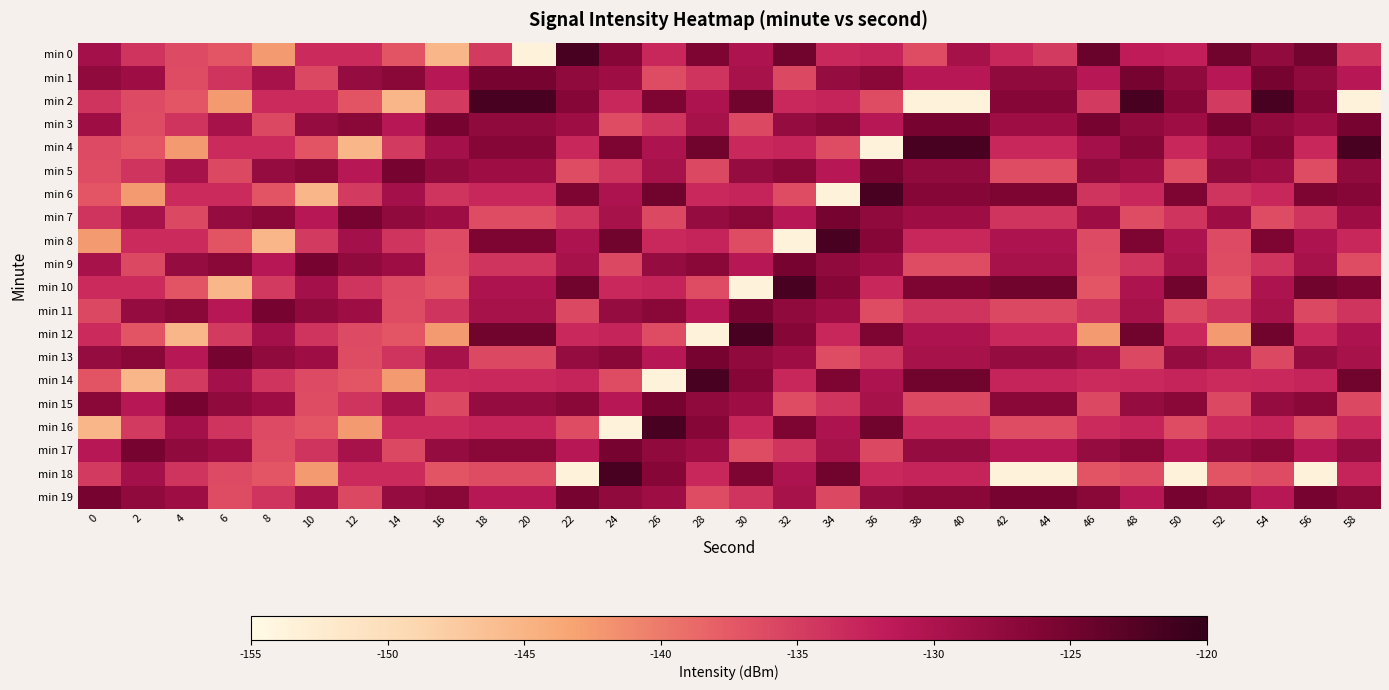

Reading left to right, extract all data points from this chart.

min 0: 0=-129.3	2=-134.2	4=-136.2	6=-137.1	8=-142.5	10=-133.4	12=-133.4	14=-137.0	16=-145.4	18=-134.8	20=-153.7	22=-121.7	24=-126.4	26=-132.9	28=-125.8	30=-130.1	32=-124.8	34=-133.1	36=-132.6	38=-136.3	40=-129.5	42=-132.9	44=-134.7	46=-124.3	48=-131.8	50=-132.2	52=-124.7	54=-127.6	56=-125.1	58=-134.1
min 1: 0=-127.4	2=-128.7	4=-136.4	6=-134.1	8=-129.7	10=-135.9	12=-127.9	14=-126.8	16=-131.0	18=-125.3	20=-125.3	22=-127.4	24=-128.7	26=-136.4	28=-134.1	30=-129.7	32=-135.9	34=-127.9	36=-126.8	38=-131.0	40=-131.0	42=-127.4	44=-127.4	46=-131.0	48=-125.3	50=-127.4	52=-131.0	54=-125.3	56=-127.4	58=-131.0
min 2: 0=-134.2	2=-136.2	4=-137.1	6=-142.5	8=-133.4	10=-133.4	12=-137.0	14=-145.4	16=-134.8	18=-121.7	20=-121.7	22=-126.4	24=-132.9	26=-125.8	28=-130.1	30=-124.8	32=-133.1	34=-132.6	36=-136.3	38=-153.7	40=-153.7	42=-126.4	44=-126.4	46=-134.8	48=-121.7	50=-126.4	52=-134.8	54=-121.7	56=-126.4	58=-153.7
min 3: 0=-128.7	2=-136.4	4=-134.1	6=-129.7	8=-135.9	10=-127.9	12=-126.8	14=-131.0	16=-125.3	18=-127.4	20=-127.4	22=-128.7	24=-136.4	26=-134.1	28=-129.7	30=-135.9	32=-127.9	34=-126.8	36=-131.0	38=-125.3	40=-125.3	42=-128.7	44=-128.7	46=-125.3	48=-127.4	50=-128.7	52=-125.3	54=-127.4	56=-128.7	58=-125.3
min 4: 0=-136.2	2=-137.1	4=-142.5	6=-133.4	8=-133.4	10=-137.0	12=-145.4	14=-134.8	16=-129.3	18=-126.4	20=-126.4	22=-132.9	24=-125.8	26=-130.1	28=-124.8	30=-133.1	32=-132.6	34=-136.3	36=-153.7	38=-121.7	40=-121.7	42=-132.9	44=-132.9	46=-129.3	48=-126.4	50=-132.9	52=-129.3	54=-126.4	56=-132.9	58=-121.7
min 5: 0=-136.4	2=-134.1	4=-129.7	6=-135.9	8=-127.9	10=-126.8	12=-131.0	14=-125.3	16=-127.4	18=-128.7	20=-128.7	22=-136.4	24=-134.1	26=-129.7	28=-135.9	30=-127.9	32=-126.8	34=-131.0	36=-125.3	38=-127.4	40=-127.4	42=-136.4	44=-136.4	46=-127.4	48=-128.7	50=-136.4	52=-127.4	54=-128.7	56=-136.4	58=-127.4
min 6: 0=-137.1	2=-142.5	4=-133.4	6=-133.4	8=-137.0	10=-145.4	12=-134.8	14=-129.3	16=-134.2	18=-132.9	20=-132.9	22=-125.8	24=-130.1	26=-124.8	28=-133.1	30=-132.6	32=-136.3	34=-153.7	36=-121.7	38=-126.4	40=-126.4	42=-125.8	44=-125.8	46=-134.2	48=-132.9	50=-125.8	52=-134.2	54=-132.9	56=-125.8	58=-126.4
min 7: 0=-134.1	2=-129.7	4=-135.9	6=-127.9	8=-126.8	10=-131.0	12=-125.3	14=-127.4	16=-128.7	18=-136.4	20=-136.4	22=-134.1	24=-129.7	26=-135.9	28=-127.9	30=-126.8	32=-131.0	34=-125.3	36=-127.4	38=-128.7	40=-128.7	42=-134.1	44=-134.1	46=-128.7	48=-136.4	50=-134.1	52=-128.7	54=-136.4	56=-134.1	58=-128.7
min 8: 0=-142.5	2=-133.4	4=-133.4	6=-137.0	8=-145.4	10=-134.8	12=-129.3	14=-134.2	16=-136.2	18=-125.8	20=-125.8	22=-130.1	24=-124.8	26=-133.1	28=-132.6	30=-136.3	32=-153.7	34=-121.7	36=-126.4	38=-132.9	40=-132.9	42=-130.1	44=-130.1	46=-136.2	48=-125.8	50=-130.1	52=-136.2	54=-125.8	56=-130.1	58=-132.9
min 9: 0=-129.7	2=-135.9	4=-127.9	6=-126.8	8=-131.0	10=-125.3	12=-127.4	14=-128.7	16=-136.4	18=-134.1	20=-134.1	22=-129.7	24=-135.9	26=-127.9	28=-126.8	30=-131.0	32=-125.3	34=-127.4	36=-128.7	38=-136.4	40=-136.4	42=-129.7	44=-129.7	46=-136.4	48=-134.1	50=-129.7	52=-136.4	54=-134.1	56=-129.7	58=-136.4
min 10: 0=-133.4	2=-133.4	4=-137.0	6=-145.4	8=-134.8	10=-129.3	12=-134.2	14=-136.2	16=-137.1	18=-130.1	20=-130.1	22=-124.8	24=-133.1	26=-132.6	28=-136.3	30=-153.7	32=-121.7	34=-126.4	36=-132.9	38=-125.8	40=-125.8	42=-124.8	44=-124.8	46=-137.1	48=-130.1	50=-124.8	52=-137.1	54=-130.1	56=-124.8	58=-125.8
min 11: 0=-135.9	2=-127.9	4=-126.8	6=-131.0	8=-125.3	10=-127.4	12=-128.7	14=-136.4	16=-134.1	18=-129.7	20=-129.7	22=-135.9	24=-127.9	26=-126.8	28=-131.0	30=-125.3	32=-127.4	34=-128.7	36=-136.4	38=-134.1	40=-134.1	42=-135.9	44=-135.9	46=-134.1	48=-129.7	50=-135.9	52=-134.1	54=-129.7	56=-135.9	58=-134.1
min 12: 0=-133.4	2=-137.0	4=-145.4	6=-134.8	8=-129.3	10=-134.2	12=-136.2	14=-137.1	16=-142.5	18=-124.8	20=-124.8	22=-133.1	24=-132.6	26=-136.3	28=-153.7	30=-121.7	32=-126.4	34=-132.9	36=-125.8	38=-130.1	40=-130.1	42=-133.1	44=-133.1	46=-142.5	48=-124.8	50=-133.1	52=-142.5	54=-124.8	56=-133.1	58=-130.1
min 13: 0=-127.9	2=-126.8	4=-131.0	6=-125.3	8=-127.4	10=-128.7	12=-136.4	14=-134.1	16=-129.7	18=-135.9	20=-135.9	22=-127.9	24=-126.8	26=-131.0	28=-125.3	30=-127.4	32=-128.7	34=-136.4	36=-134.1	38=-129.7	40=-129.7	42=-127.9	44=-127.9	46=-129.7	48=-135.9	50=-127.9	52=-129.7	54=-135.9	56=-127.9	58=-129.7
min 14: 0=-137.0	2=-145.4	4=-134.8	6=-129.3	8=-134.2	10=-136.2	12=-137.1	14=-142.5	16=-133.4	18=-133.1	20=-133.1	22=-132.6	24=-136.3	26=-153.7	28=-121.7	30=-126.4	32=-132.9	34=-125.8	36=-130.1	38=-124.8	40=-124.8	42=-132.6	44=-132.6	46=-133.4	48=-133.1	50=-132.6	52=-133.4	54=-133.1	56=-132.6	58=-124.8
min 15: 0=-126.8	2=-131.0	4=-125.3	6=-127.4	8=-128.7	10=-136.4	12=-134.1	14=-129.7	16=-135.9	18=-127.9	20=-127.9	22=-126.8	24=-131.0	26=-125.3	28=-127.4	30=-128.7	32=-136.4	34=-134.1	36=-129.7	38=-135.9	40=-135.9	42=-126.8	44=-126.8	46=-135.9	48=-127.9	50=-126.8	52=-135.9	54=-127.9	56=-126.8	58=-135.9
min 16: 0=-145.4	2=-134.8	4=-129.3	6=-134.2	8=-136.2	10=-137.1	12=-142.5	14=-133.4	16=-133.4	18=-132.6	20=-132.6	22=-136.3	24=-153.7	26=-121.7	28=-126.4	30=-132.9	32=-125.8	34=-130.1	36=-124.8	38=-133.1	40=-133.1	42=-136.3	44=-136.3	46=-133.4	48=-132.6	50=-136.3	52=-133.4	54=-132.6	56=-136.3	58=-133.1
min 17: 0=-131.0	2=-125.3	4=-127.4	6=-128.7	8=-136.4	10=-134.1	12=-129.7	14=-135.9	16=-127.9	18=-126.8	20=-126.8	22=-131.0	24=-125.3	26=-127.4	28=-128.7	30=-136.4	32=-134.1	34=-129.7	36=-135.9	38=-127.9	40=-127.9	42=-131.0	44=-131.0	46=-127.9	48=-126.8	50=-131.0	52=-127.9	54=-126.8	56=-131.0	58=-127.9
min 18: 0=-134.8	2=-129.3	4=-134.2	6=-136.2	8=-137.1	10=-142.5	12=-133.4	14=-133.4	16=-137.0	18=-136.3	20=-136.3	22=-153.7	24=-121.7	26=-126.4	28=-132.9	30=-125.8	32=-130.1	34=-124.8	36=-133.1	38=-132.6	40=-132.6	42=-153.7	44=-153.7	46=-137.0	48=-136.3	50=-153.7	52=-137.0	54=-136.3	56=-153.7	58=-132.6
min 19: 0=-125.3	2=-127.4	4=-128.7	6=-136.4	8=-134.1	10=-129.7	12=-135.9	14=-127.9	16=-126.8	18=-131.0	20=-131.0	22=-125.3	24=-127.4	26=-128.7	28=-136.4	30=-134.1	32=-129.7	34=-135.9	36=-127.9	38=-126.8	40=-126.8	42=-125.3	44=-125.3	46=-126.8	48=-131.0	50=-125.3	52=-126.8	54=-131.0	56=-125.3	58=-126.8